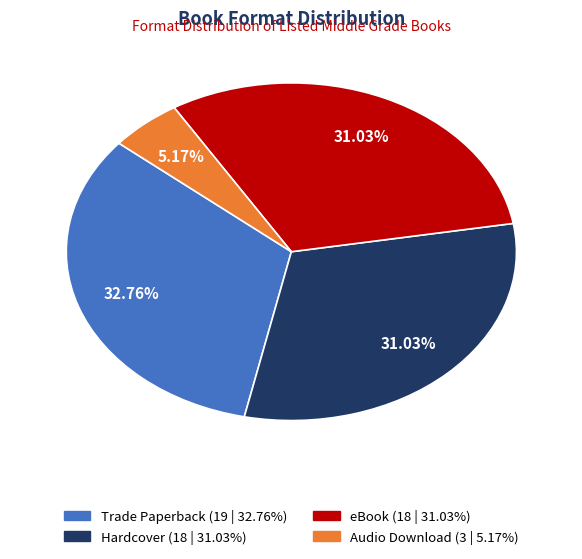

The Trade Paperback slice represents 33% of the pie. True or false?

True